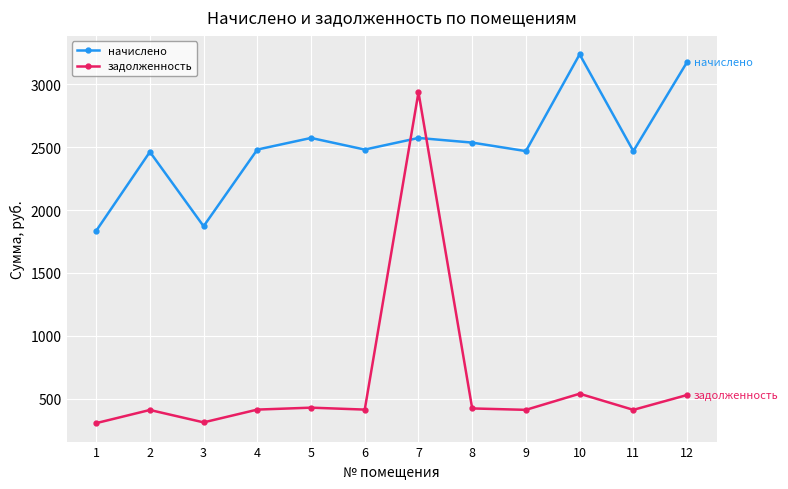

What is the value of the задолженность point at the 3rd from the left?

311.9